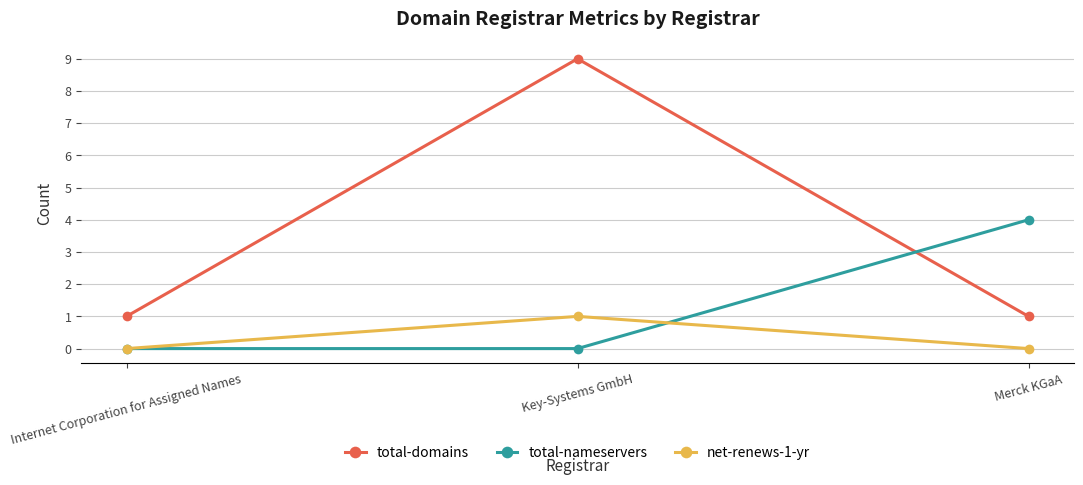

What is the average value of the total-nameservers series?

1